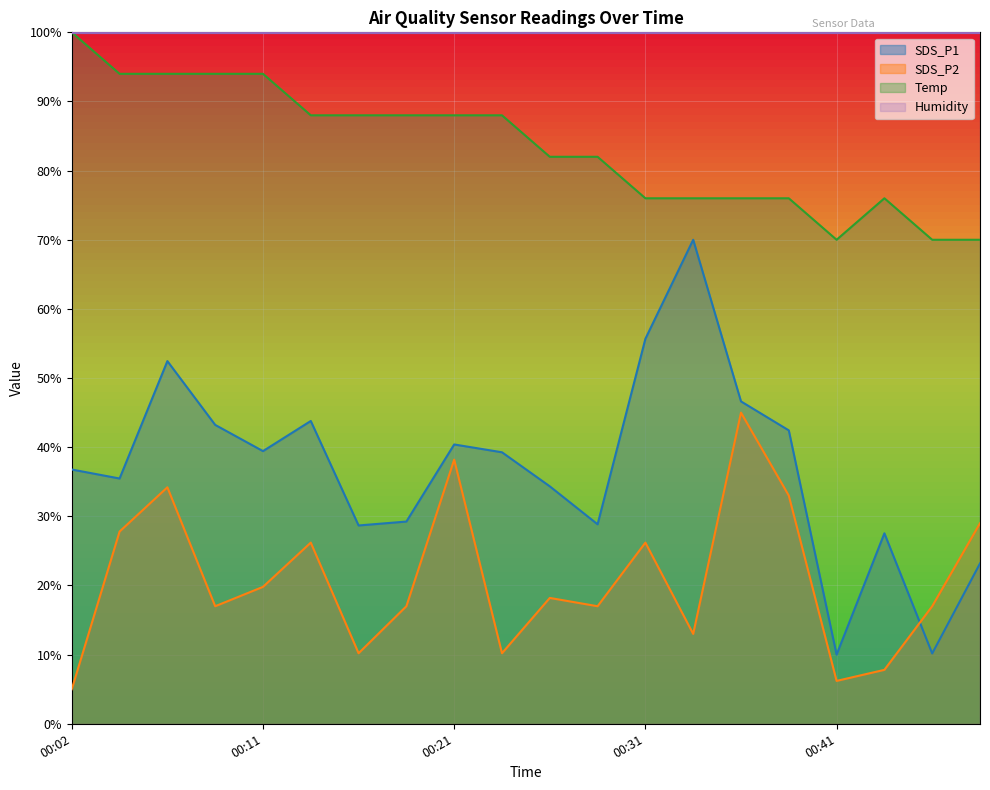

How many data points in SDS_P2 are less than 18?

10